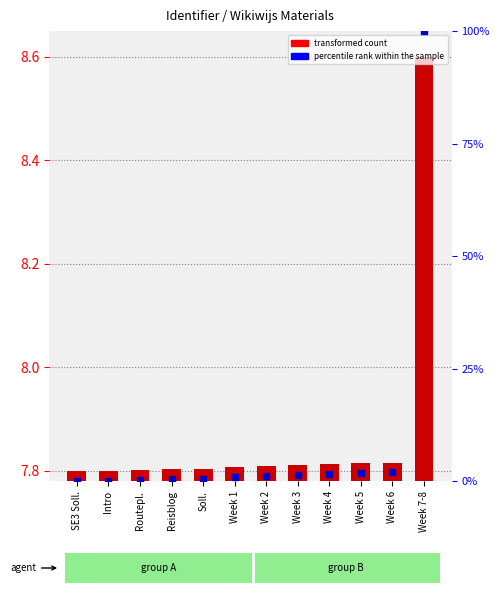

Which series has the largest Y range (max minus min)?

percentile rank within the sample